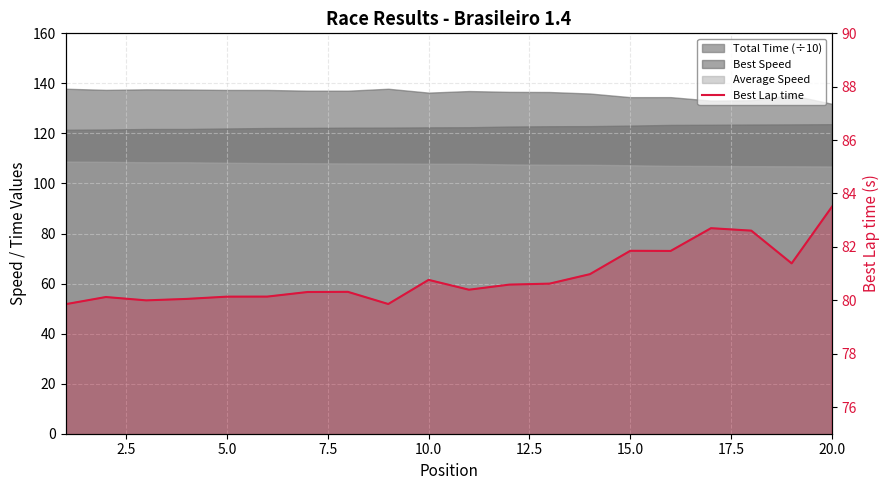

Approximately how many times larger is the value at 9 compared to 2.5?

1.0